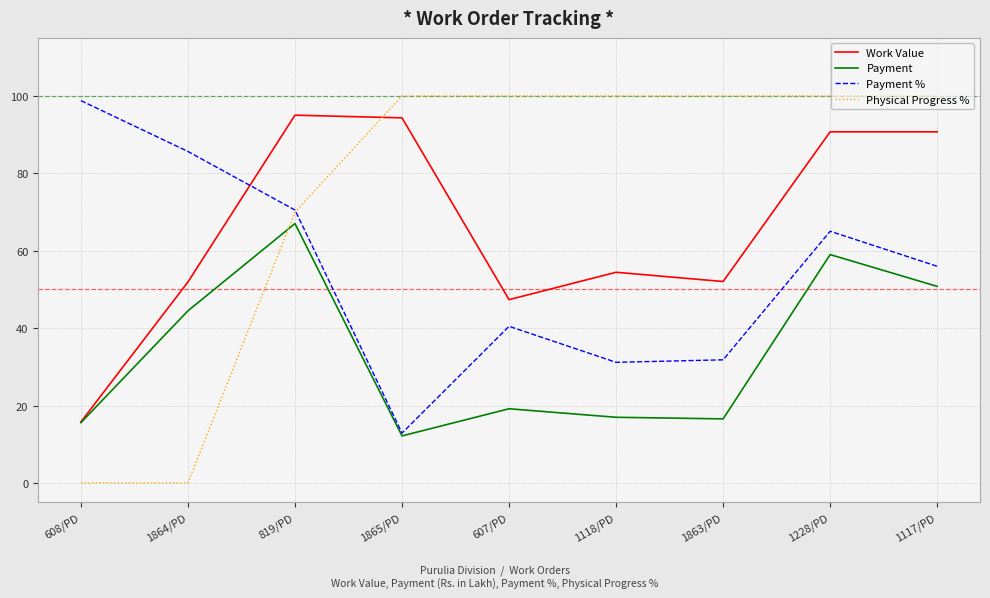

Which series has the largest range (max minus min)?

Physical Progress %